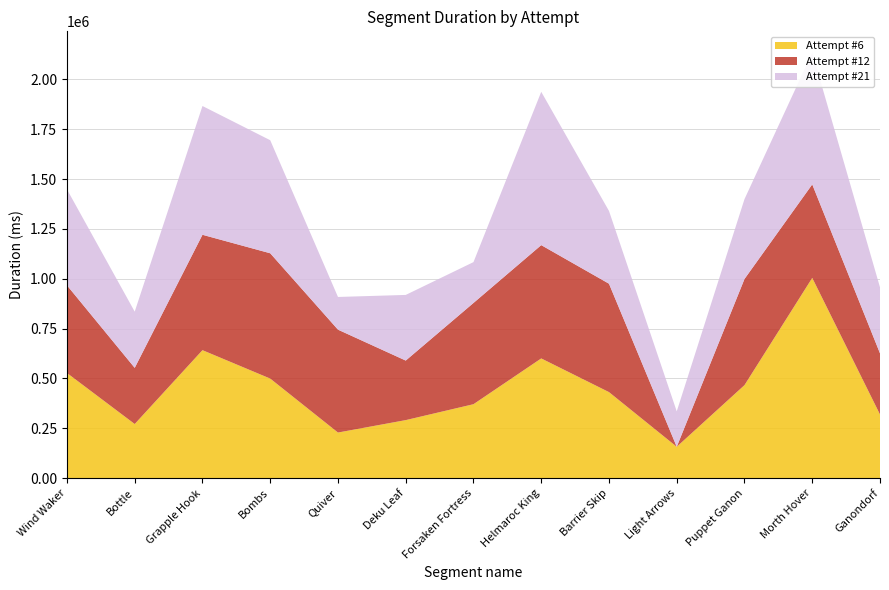

Reading right to left, list all the values displayed in this chart.

Attempt #6: 319310	1004250	466505	157347	431502	600380	370846	291053	228754	499339	641772	271486	527277
Attempt #12: 306531	468735	532205	0	543484	568077	507613	298565	515859	628287	578540	281579	439552
Attempt #21: 330830	660780	400382	177487	364846	768760	204799	329121	163935	566877	645692	281870	481165